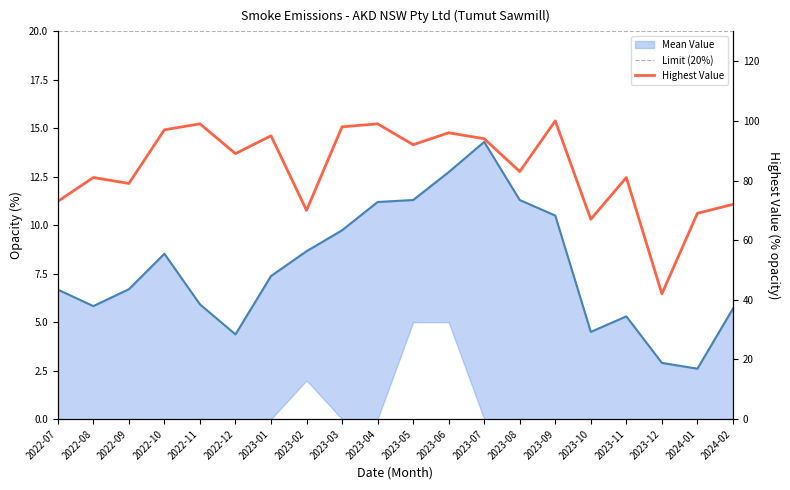

What is the difference between the Highest Value values at 2023-01 and 2024-01?

26.0